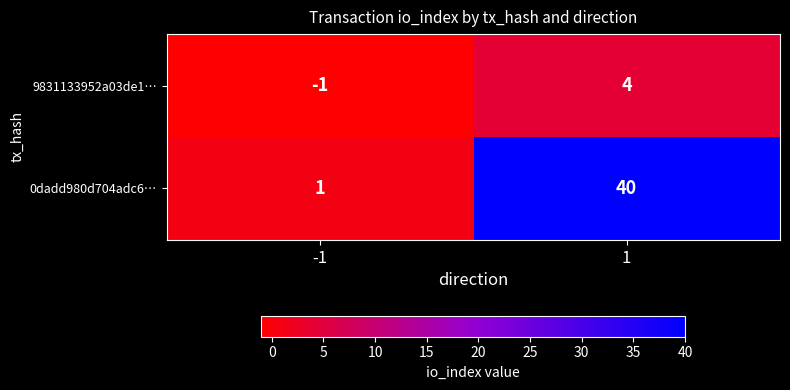

At how many categories does at least one series exceed 39?

1